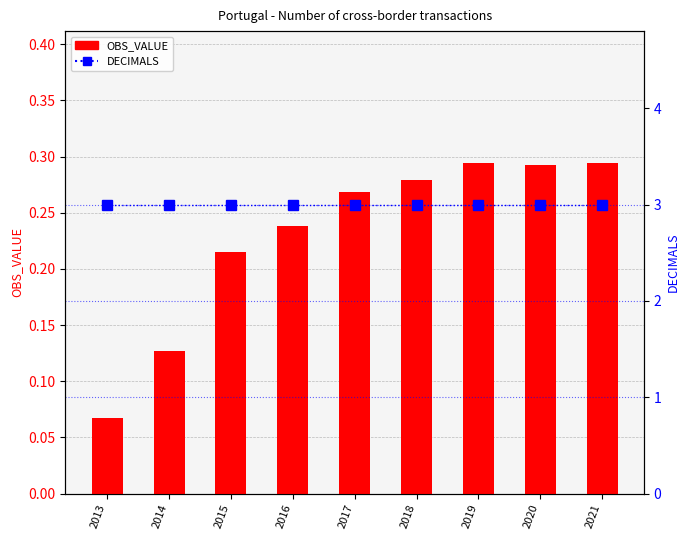

Which category has the highest value across all series?

2013